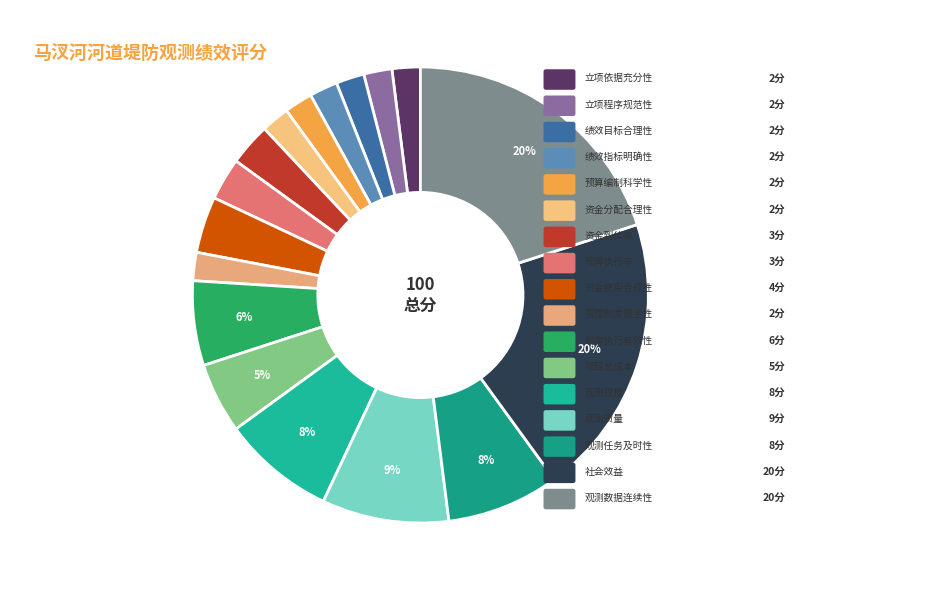

Which category has the biggest portion of the pie?

社会效益